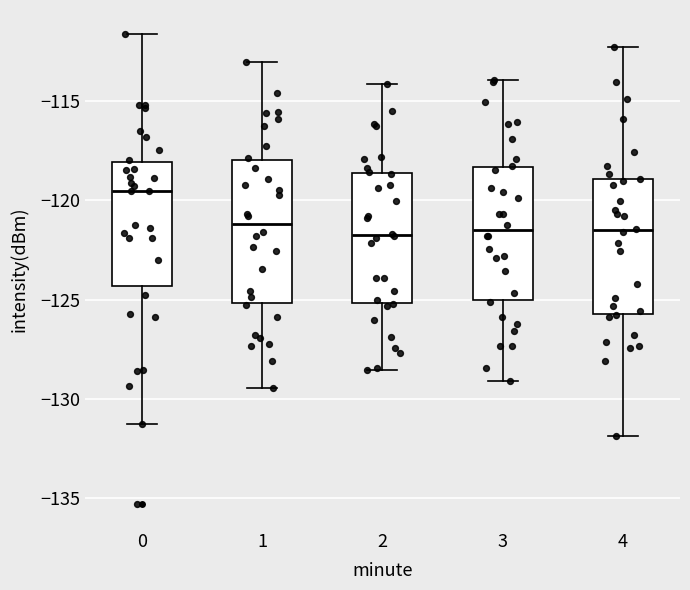

Reading left to right, transcribe this box plot: for each box, give where its median line is, the range the box spans, and where its two whiskers end, as read against the y-axis. The values are not printed on the chart, so give them approximately, as read against the axis.

0: median -119.5, box -124.5 to -118.0, whiskers -131.5 to -111.5
1: median -121.0, box -125.0 to -118.0, whiskers -129.5 to -113.0
2: median -121.5, box -125.0 to -118.5, whiskers -128.5 to -114.0
3: median -121.5, box -125.0 to -118.5, whiskers -129.0 to -114.0
4: median -121.5, box -125.5 to -119.0, whiskers -132.0 to -112.0